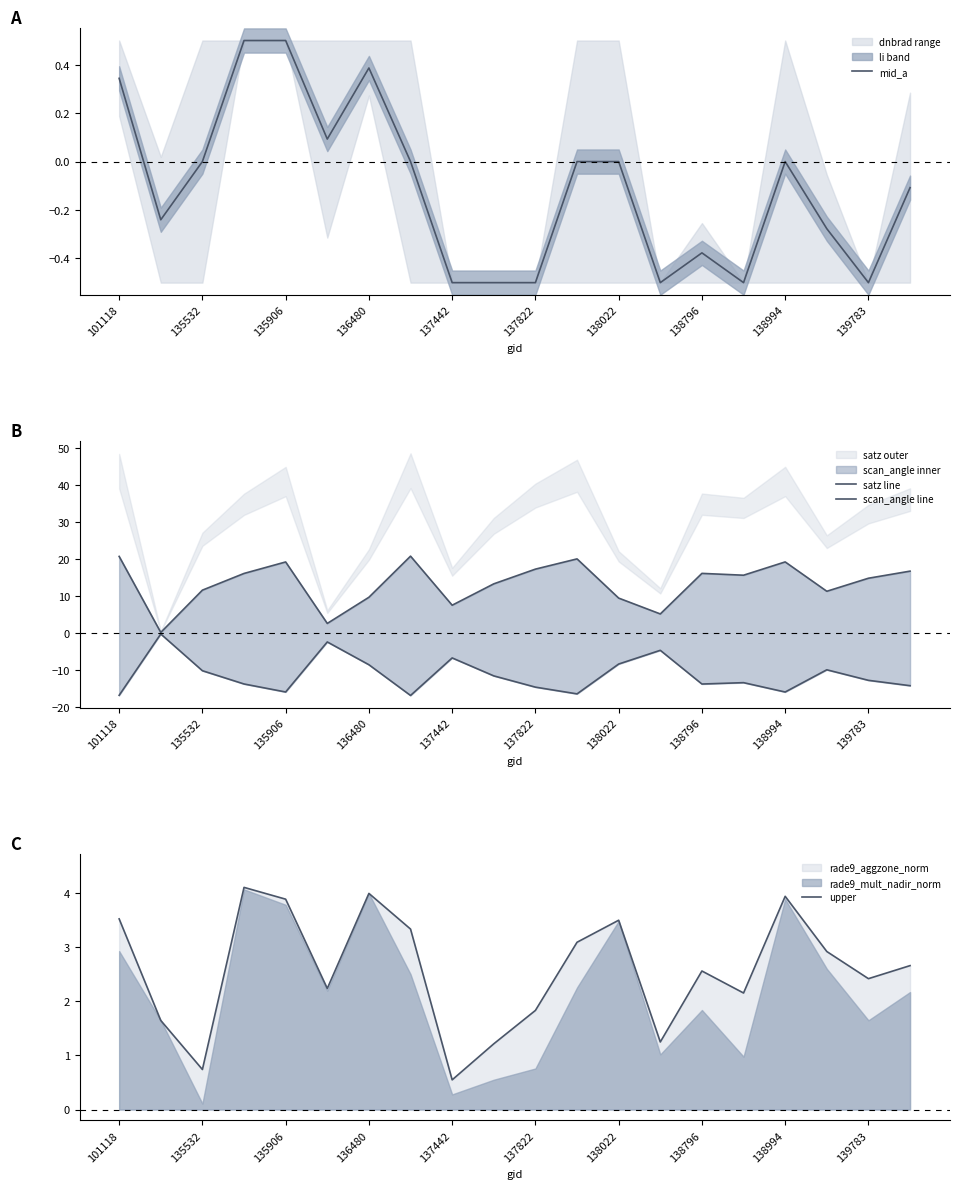

How many interior local valleys does the scan_angle line series have?

5